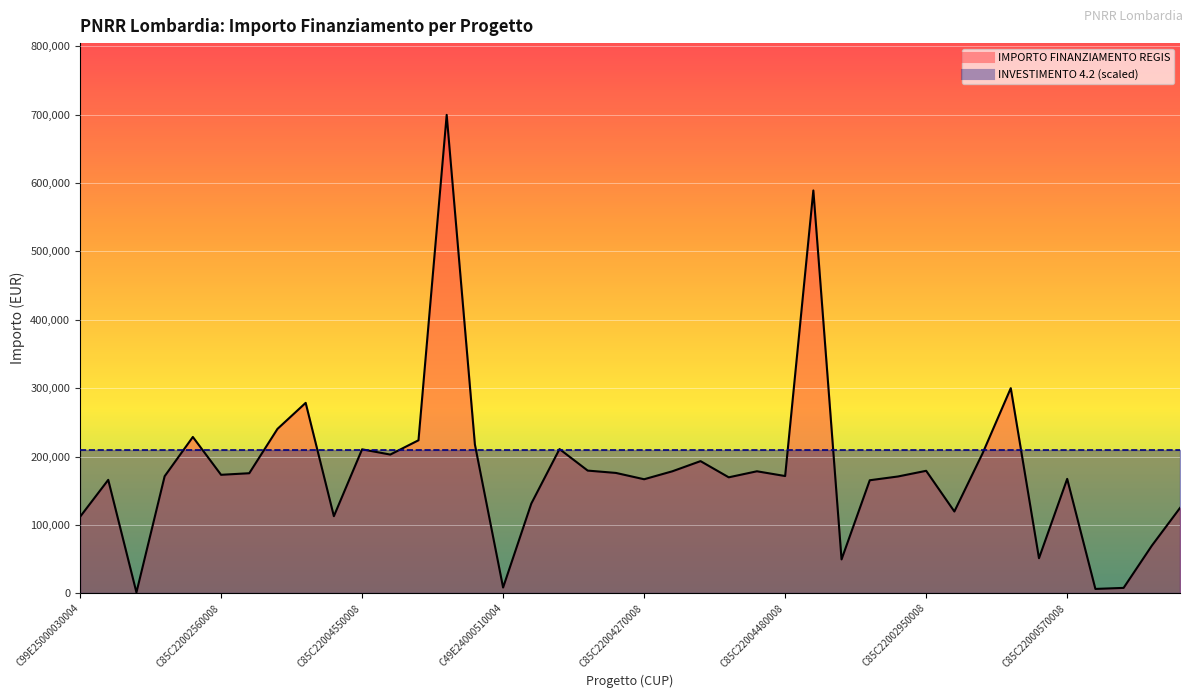

The value at C85C22003950008 is 106881.4. True or false?

False